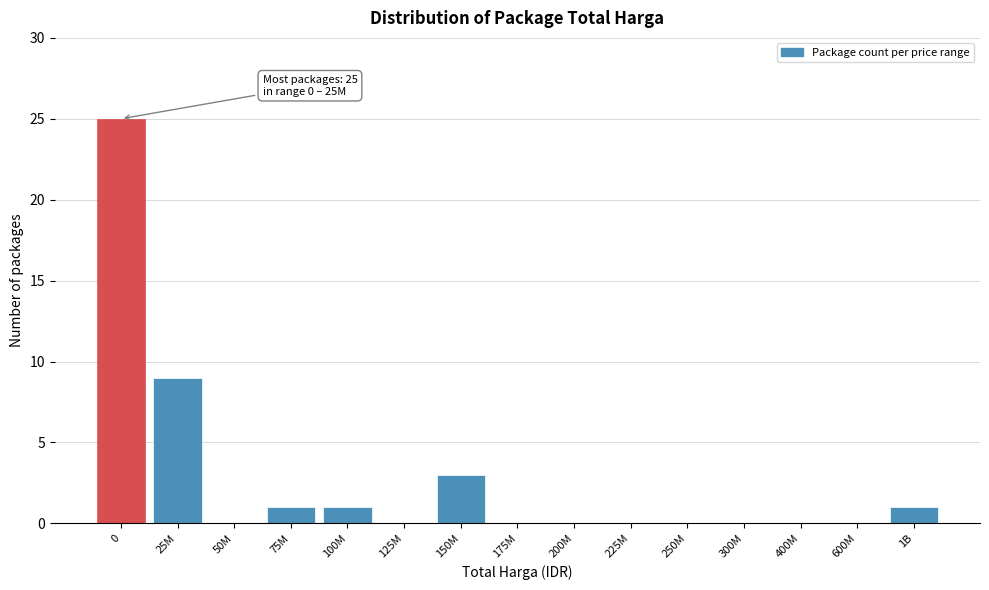

Reading left to right, what are all the values shown in this chart?

0=25	25M=9	50M=0	75M=1	100M=1	125M=0	150M=3	175M=0	200M=0	225M=0	250M=0	300M=0	400M=0	600M=0	1B=1